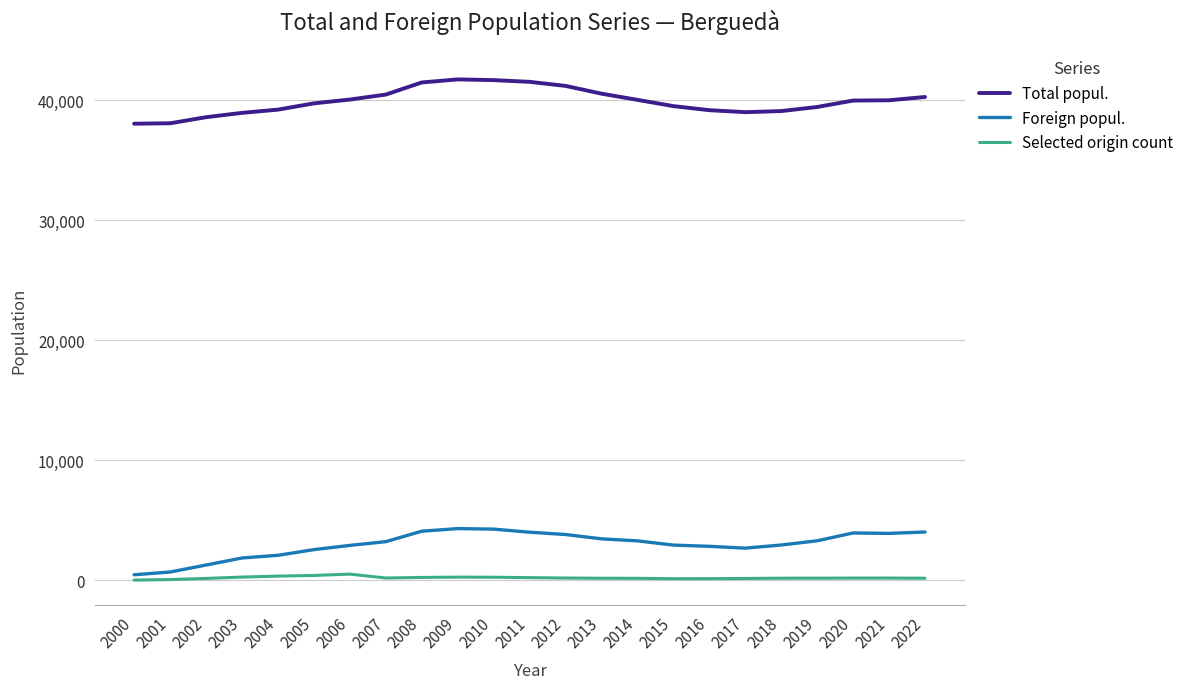

Is it true that Foreign popul. equals 2680 at 2017?

True